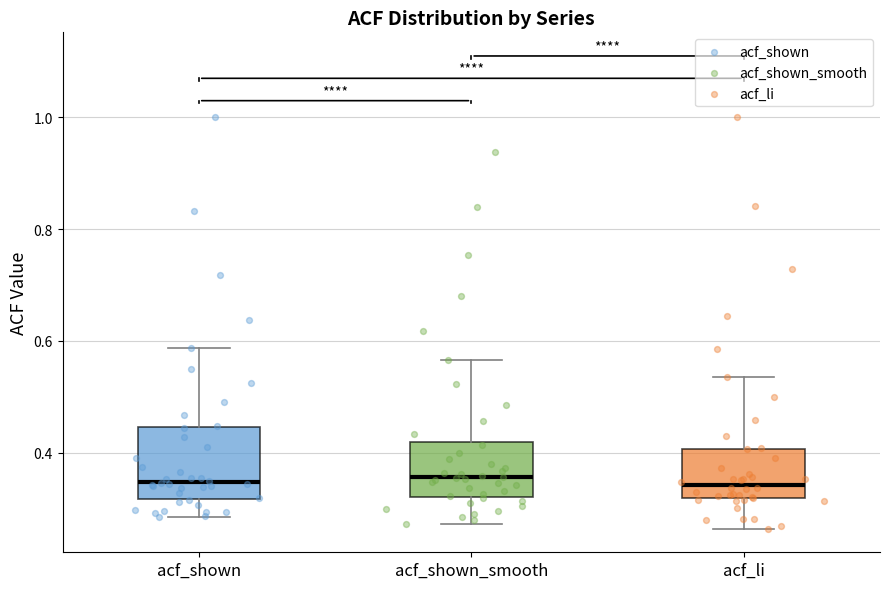

Reading left to right, read every box against the y-axis: the position of its median line, the range the box covers, and the ends of its whiskers. The values are not printed on the chart, so give them approximately, as read against the axis.

acf_shown: median 0.34, box 0.32 to 0.44, whiskers 0.28 to 0.58
acf_shown_smooth: median 0.36, box 0.32 to 0.42, whiskers 0.28 to 0.56
acf_li: median 0.34, box 0.32 to 0.40, whiskers 0.26 to 0.54